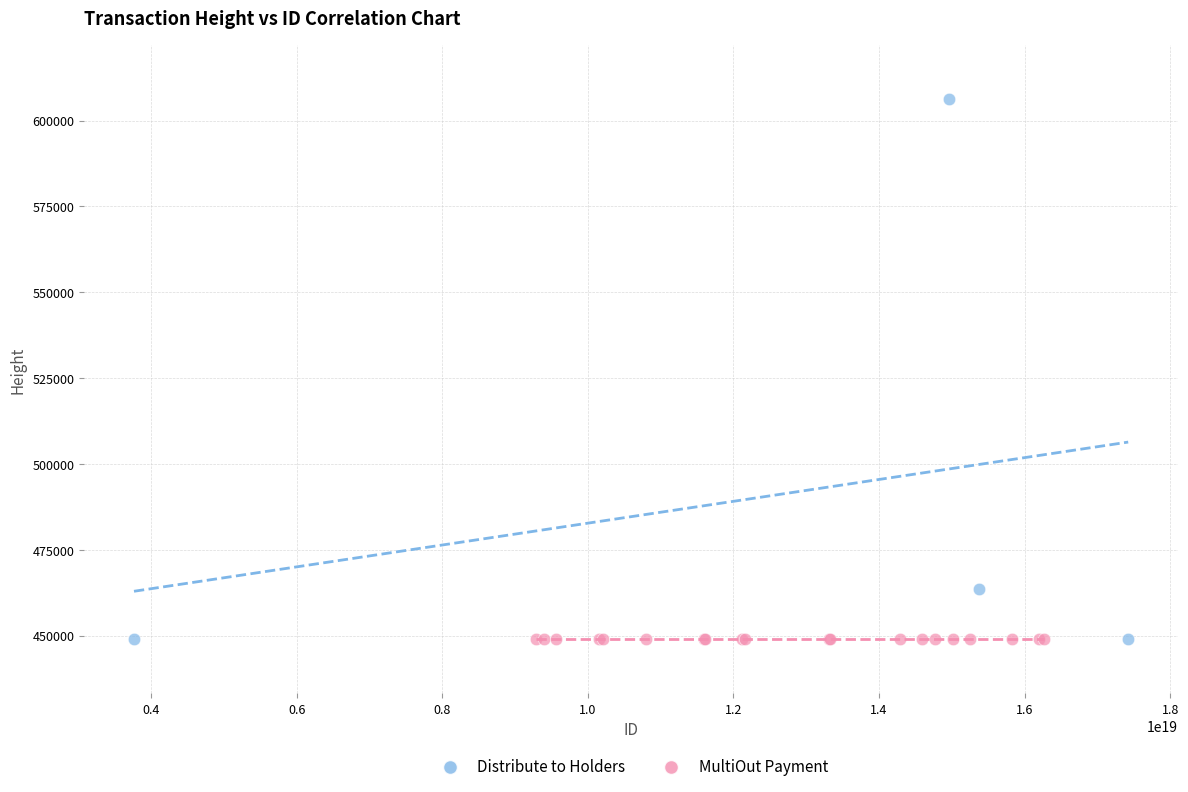

Which series contains the highest Y value?

Distribute to Holders